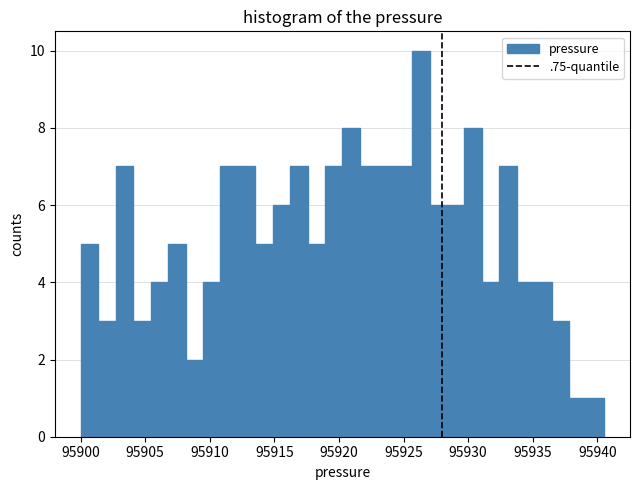

Around what value on the x-axis is the tallest bar? Give the approximate position of its centre, as read against the axis.

95926.5